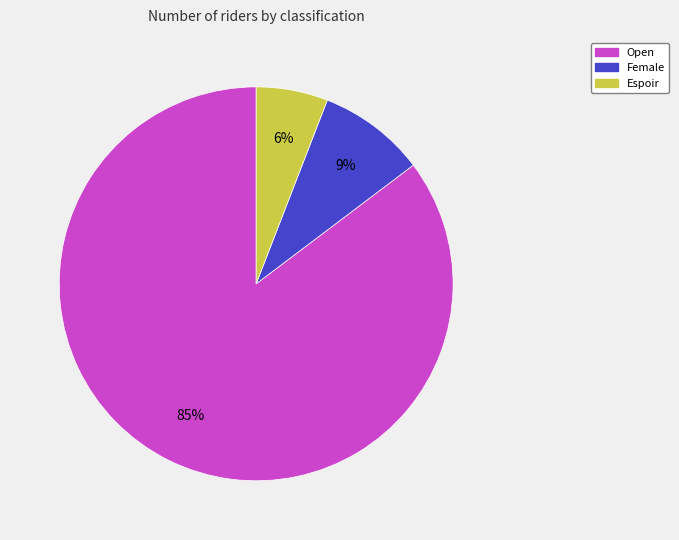

True or false: Female accounts for 20% of the total.

False